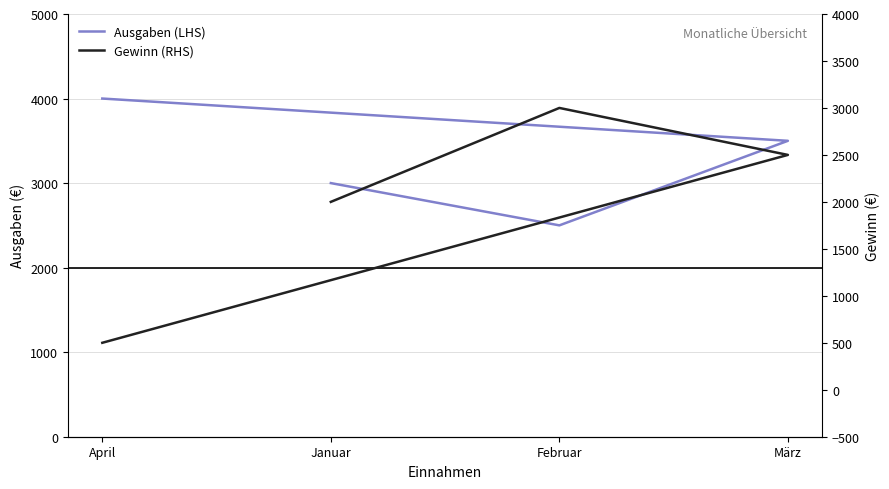

What is the difference between the second highest and minimum values in the Gewinn (RHS) series?

2000